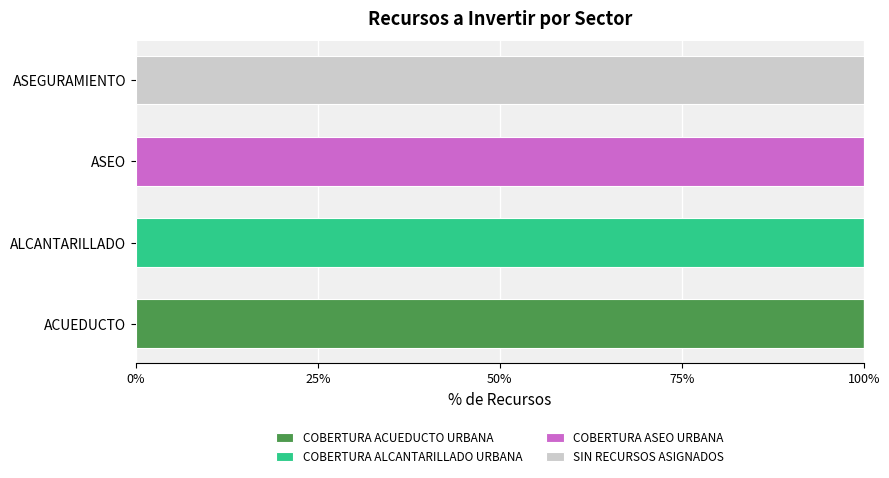

What is the sum of the COBERTURA ACUEDUCTO URBANA values at ASEGURAMIENTO and ACUEDUCTO?

100